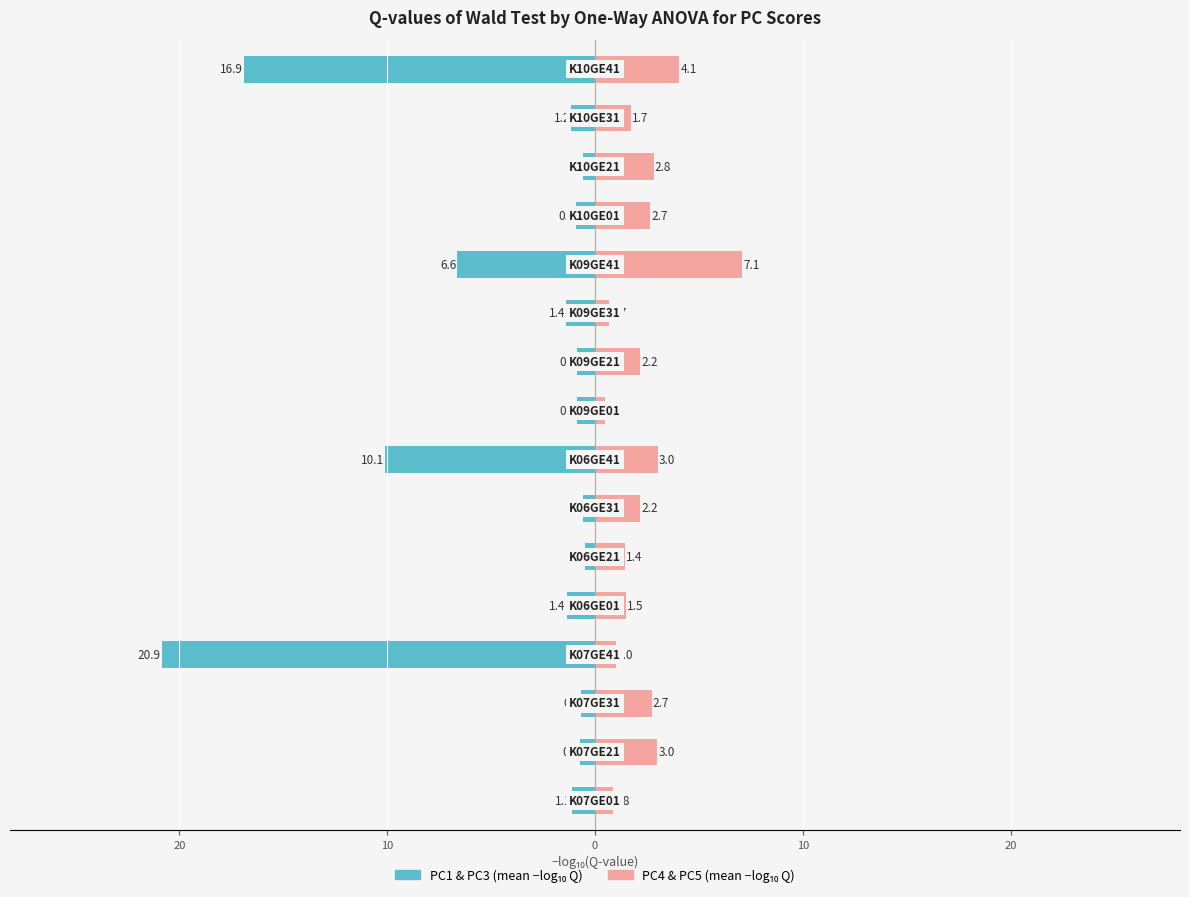

Reading left to right, extract all data points from this chart.

PC1 & PC3 (mean): -1.1	-0.7	-0.7	-20.9	-1.4	-0.5	-0.6	-10.1	-0.9	-0.9	-1.4	-6.6	-0.9	-0.6	-1.2	-16.9
PC4 & PC5 (mean): 0.8	3.0	2.7	1.0	1.5	1.4	2.2	3.0	0.5	2.2	0.7	7.1	2.7	2.8	1.7	4.1